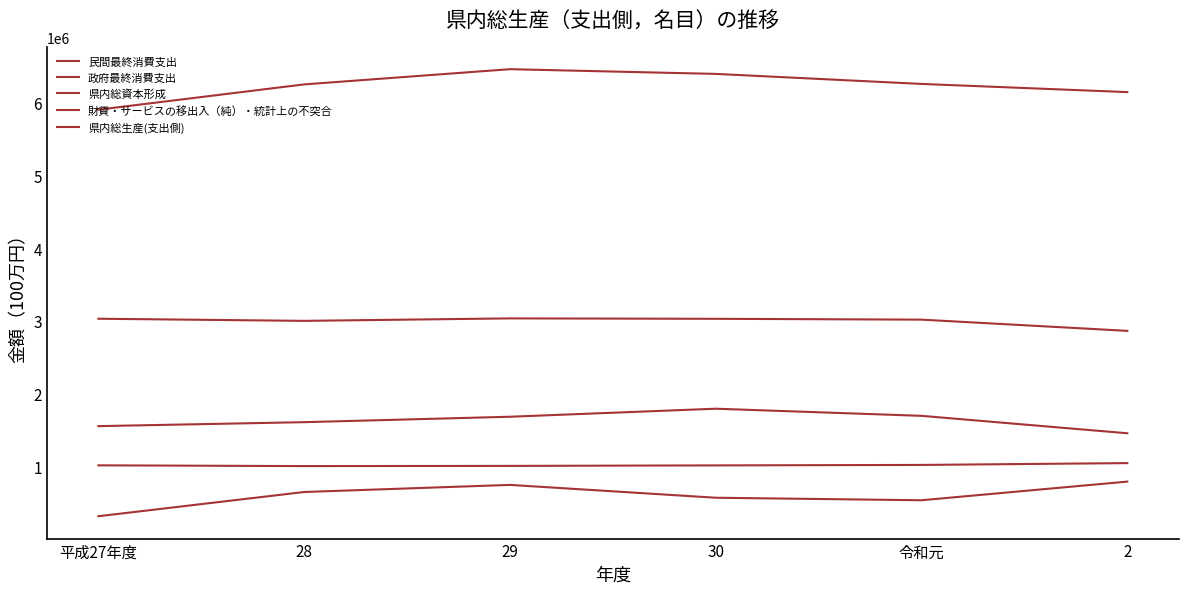

What is the value of the 県内総資本形成 point at the 3rd from the left?

1681031